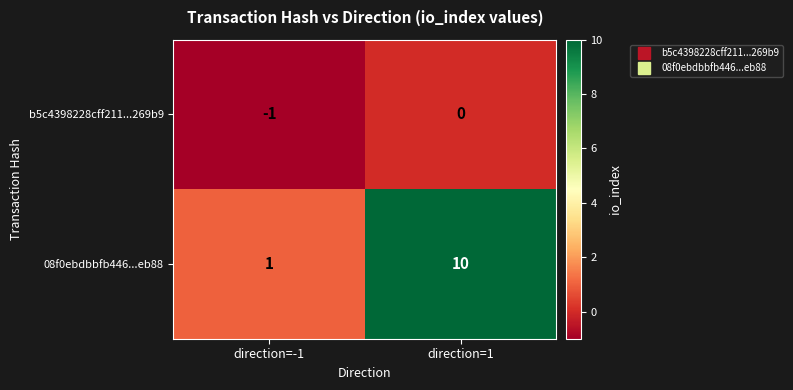

Reading right to left, extract all data points from this chart.

b5c4398228cff211...269b9: 0	-1
08f0ebdbbfb446...eb88: 10	1